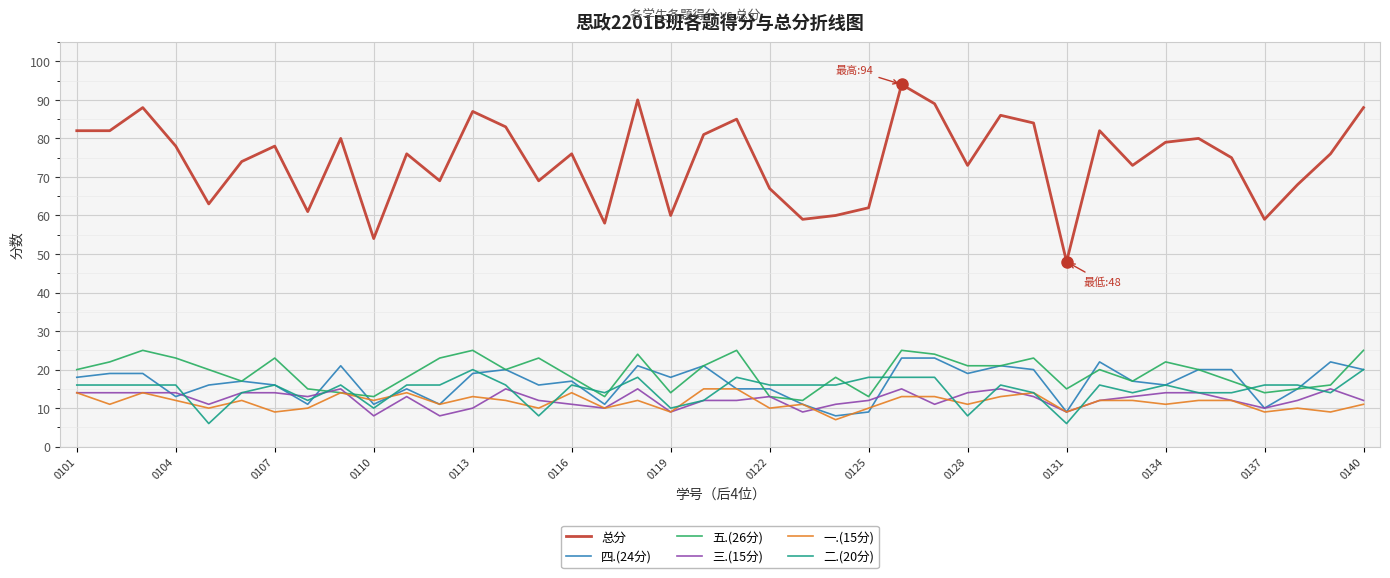

True or false: 总分 and 二.(20分) intersect in this chart.

False